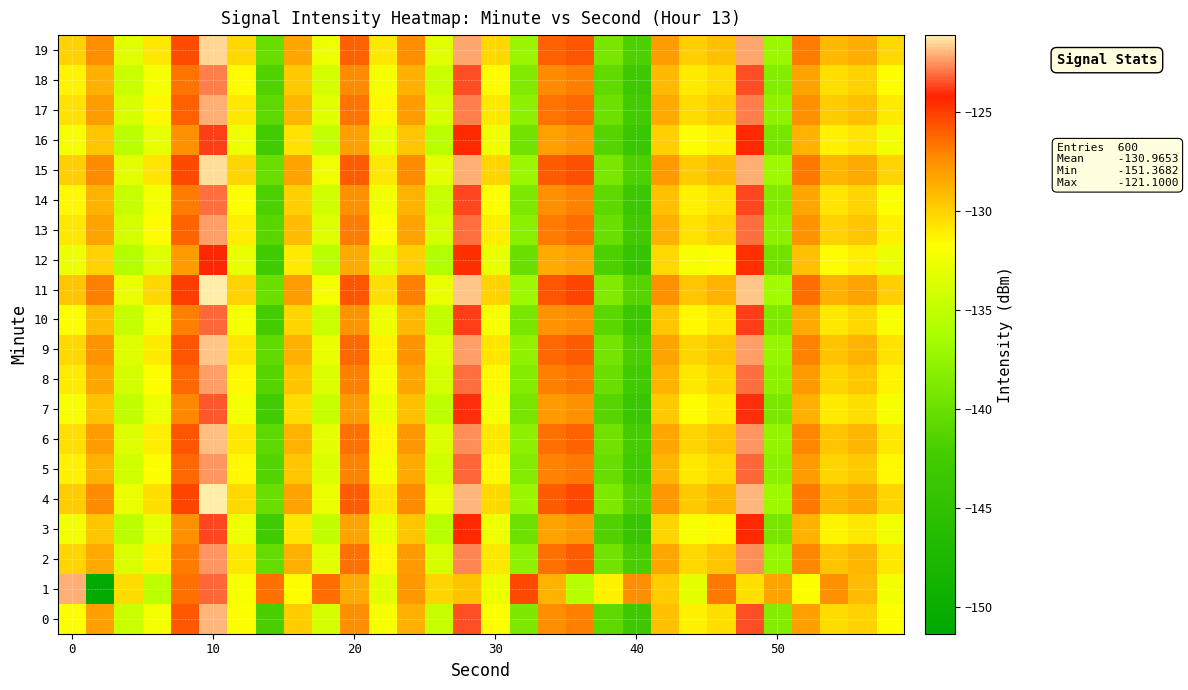

Reading left to right, transcribe all the data shown in this chart.

0: -131.8	-128.2	-134.5	-132.2	-125.8	-121.9	-131.8	-142.0	-129.8	-134.1	-127.4	-132.1	-128.7	-134.6	-123.5	-131.8	-138.9	-127.4	-127.0	-140.6	-143.1	-129.3	-131.2	-130.5	-123.5	-138.4	-128.1	-130.4	-130.0	-131.7
1: -122.2	-151.4	-130.4	-135.2	-126.4	-123.2	-132.0	-126.5	-131.6	-126.4	-128.5	-133.2	-127.8	-130.1	-129.4	-132.7	-125.3	-128.9	-135.6	-131.2	-127.4	-129.8	-133.1	-126.7	-130.5	-128.3	-131.9	-127.6	-129.2	-132.4
2: -130.1	-128.5	-133.7	-131.2	-126.8	-122.5	-130.9	-140.3	-128.7	-133.2	-126.5	-131.4	-127.9	-133.8	-122.7	-130.9	-137.8	-126.5	-125.9	-139.5	-142.1	-128.4	-130.3	-129.6	-122.6	-137.4	-127.2	-129.5	-129.0	-130.8
3: -132.4	-129.6	-135.3	-133.0	-127.5	-123.7	-132.6	-142.8	-130.7	-135.0	-128.2	-132.9	-129.5	-135.5	-124.3	-132.6	-139.7	-128.2	-127.8	-141.5	-144.0	-130.1	-132.0	-131.4	-124.3	-139.3	-128.9	-131.3	-130.9	-132.5
4: -129.8	-127.3	-132.8	-130.5	-125.2	-121.1	-130.3	-140.1	-128.2	-132.7	-125.9	-130.7	-127.3	-132.9	-122.0	-130.3	-137.2	-125.9	-125.3	-138.9	-141.5	-127.8	-129.7	-129.0	-122.0	-136.9	-126.7	-129.0	-128.5	-130.2
5: -131.2	-128.8	-134.2	-131.8	-126.3	-122.5	-131.5	-141.4	-129.5	-133.7	-127.1	-132.1	-128.5	-134.2	-123.2	-131.5	-138.5	-127.1	-126.7	-140.2	-142.8	-129.0	-130.9	-130.3	-123.2	-138.1	-128.0	-130.2	-129.7	-131.4
6: -130.5	-128.0	-133.5	-131.1	-125.7	-121.9	-130.8	-140.8	-128.8	-133.1	-126.5	-131.4	-127.8	-133.6	-122.6	-130.8	-137.9	-126.5	-126.1	-139.6	-142.2	-128.4	-130.2	-129.6	-122.5	-137.5	-127.2	-129.5	-129.0	-130.8
7: -132.0	-129.4	-135.0	-132.6	-127.2	-123.4	-132.3	-142.4	-130.4	-134.7	-127.9	-132.8	-129.3	-135.2	-124.0	-132.3	-139.3	-127.9	-127.5	-141.1	-143.7	-129.7	-131.6	-131.0	-124.0	-139.0	-128.7	-131.0	-130.5	-132.2
8: -131.0	-128.4	-134.1	-131.7	-126.2	-122.4	-131.4	-141.3	-129.4	-133.6	-127.0	-132.0	-128.4	-134.1	-123.1	-131.4	-138.4	-127.0	-126.6	-140.1	-142.7	-128.9	-130.8	-130.2	-123.1	-138.0	-127.9	-130.1	-129.6	-131.3
9: -130.3	-127.7	-133.4	-131.0	-125.6	-121.7	-130.7	-140.6	-128.7	-132.9	-126.3	-131.3	-127.7	-133.4	-122.4	-130.7	-137.7	-126.3	-125.9	-139.4	-142.0	-128.3	-130.1	-129.5	-122.4	-137.3	-127.1	-129.4	-128.9	-130.6
10: -131.8	-129.2	-134.8	-132.4	-127.0	-123.2	-132.1	-142.2	-130.2	-134.5	-127.7	-132.6	-129.1	-135.0	-123.8	-132.1	-139.1	-127.7	-127.3	-140.9	-143.5	-129.5	-131.4	-130.8	-123.8	-138.8	-128.5	-130.8	-130.3	-132.0
11: -129.6	-127.0	-132.7	-130.3	-125.0	-121.2	-130.0	-139.9	-128.0	-132.2	-125.6	-130.5	-127.0	-132.7	-121.7	-130.0	-136.9	-125.6	-125.2	-138.7	-141.3	-127.6	-129.5	-128.9	-121.7	-136.7	-126.4	-128.7	-128.2	-129.9
12: -132.6	-130.0	-135.7	-133.3	-127.9	-124.1	-132.9	-142.8	-131.0	-135.3	-128.5	-133.4	-129.9	-135.8	-124.6	-132.9	-139.9	-128.5	-128.1	-141.7	-144.3	-130.3	-132.2	-131.6	-124.6	-139.6	-129.3	-131.6	-131.1	-132.8
13: -130.8	-128.2	-134.0	-131.6	-126.1	-122.3	-131.1	-141.0	-129.2	-133.4	-126.8	-131.7	-128.2	-134.0	-123.0	-131.1	-138.1	-126.8	-126.4	-140.0	-142.6	-128.7	-130.6	-130.0	-123.0	-137.9	-127.7	-130.0	-129.5	-131.2
14: -131.5	-128.9	-134.7	-132.3	-126.8	-123.0	-131.8	-141.7	-129.9	-134.2	-127.5	-132.4	-128.9	-134.7	-123.7	-131.8	-138.8	-127.5	-127.1	-140.7	-143.3	-129.3	-131.2	-130.6	-123.7	-138.6	-128.4	-130.7	-130.2	-131.9
15: -129.9	-127.3	-133.1	-130.7	-125.3	-121.4	-130.2	-140.1	-128.3	-132.5	-125.9	-130.8	-127.3	-133.1	-122.1	-130.2	-137.1	-125.9	-125.5	-139.0	-141.6	-127.9	-129.8	-129.2	-122.1	-137.0	-126.7	-129.0	-128.5	-130.2
16: -132.2	-129.6	-135.4	-133.0	-127.6	-123.8	-132.5	-142.4	-130.6	-134.9	-128.1	-133.0	-129.5	-135.4	-124.3	-132.5	-139.5	-128.1	-127.7	-141.3	-143.9	-129.9	-131.8	-131.2	-124.3	-139.2	-128.9	-131.2	-130.7	-132.4
17: -130.6	-128.0	-133.8	-131.4	-126.0	-122.1	-130.9	-140.8	-129.0	-133.2	-126.6	-131.5	-128.0	-133.8	-122.8	-130.9	-137.9	-126.6	-126.2	-139.8	-142.4	-128.5	-130.4	-129.8	-122.8	-137.7	-127.5	-129.8	-129.3	-131.0
18: -131.3	-128.7	-134.5	-132.1	-126.6	-122.8	-131.6	-141.5	-129.7	-134.0	-127.3	-132.2	-128.7	-134.5	-123.5	-131.6	-138.6	-127.3	-126.9	-140.5	-143.1	-129.1	-131.0	-130.4	-123.5	-138.4	-128.2	-130.5	-130.0	-131.7
19: -130.0	-127.4	-133.2	-130.8	-125.4	-121.5	-130.3	-140.2	-128.4	-132.6	-126.0	-130.9	-127.4	-133.2	-122.2	-130.3	-137.2	-126.0	-125.6	-139.1	-141.7	-128.0	-129.9	-129.3	-122.2	-137.1	-126.8	-129.1	-128.6	-130.3